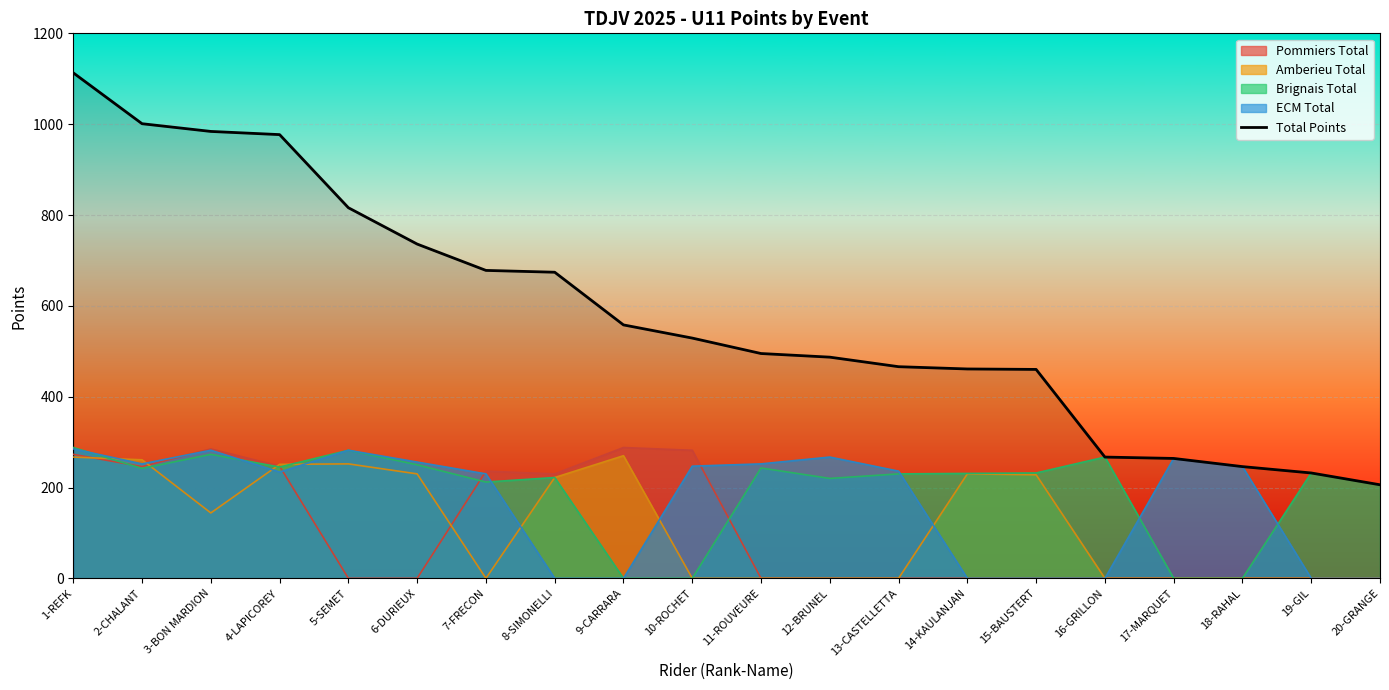

What is the difference between the values at 16-GRILLON and 15-BAUSTERT?

193